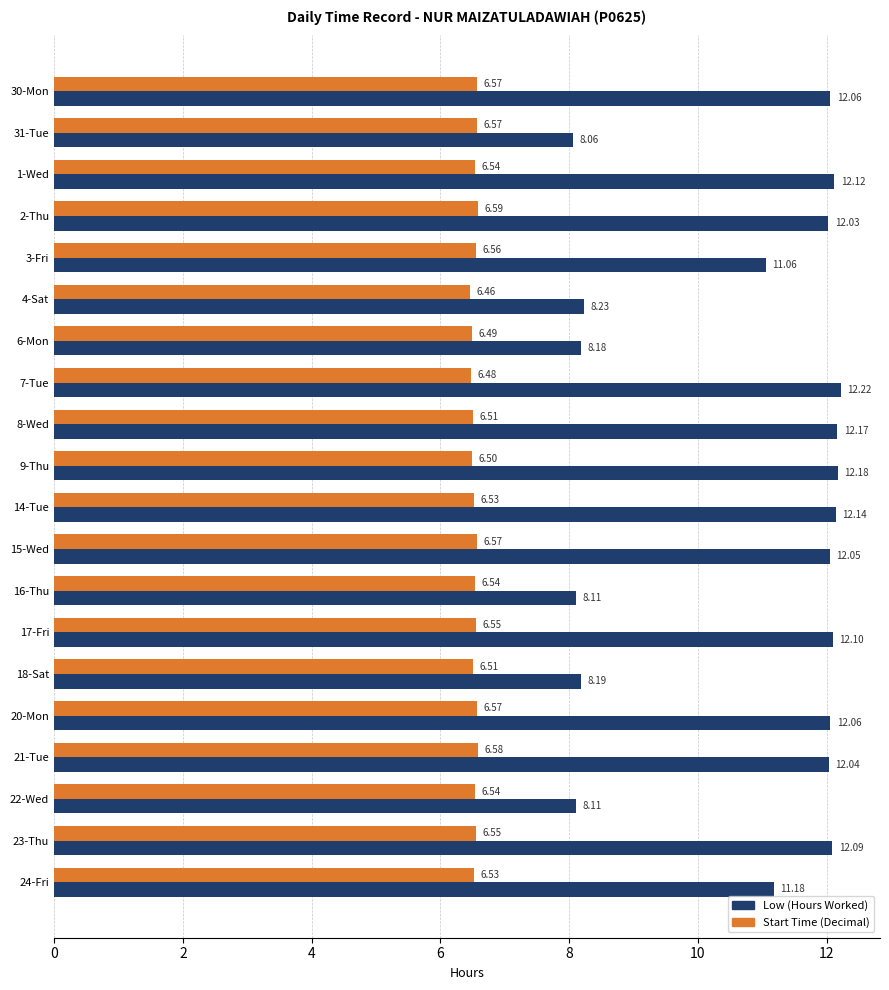

Rank the series by their average value, from highest to lowest.

Low (Hours Worked), Start Time (Decimal)